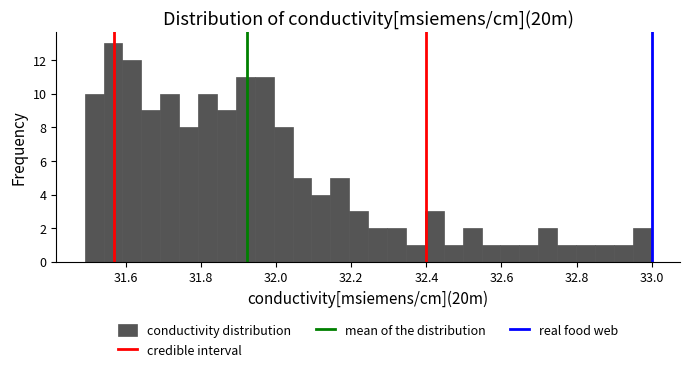

Around what value on the x-axis is the tallest bar? Give the approximate position of its centre, as read against the axis.

31.56